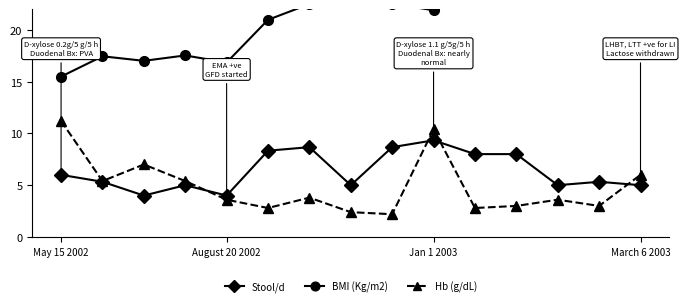

How many interior local valleys does the Hb (g/dL) series have?

5